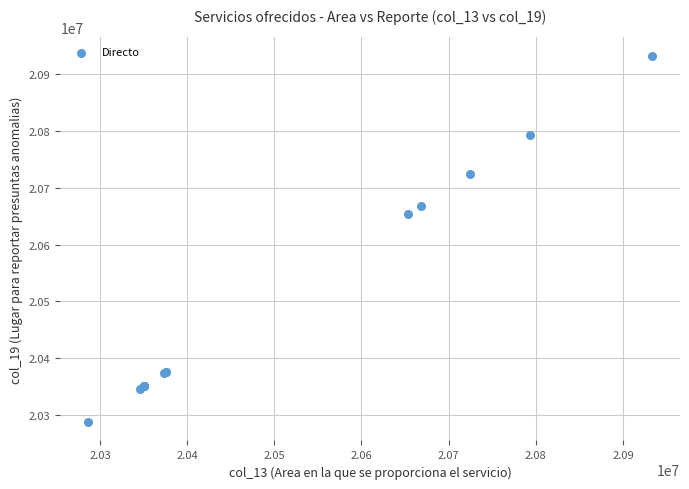

What Y value in the scatter plot is closest to 20609972?

20653078